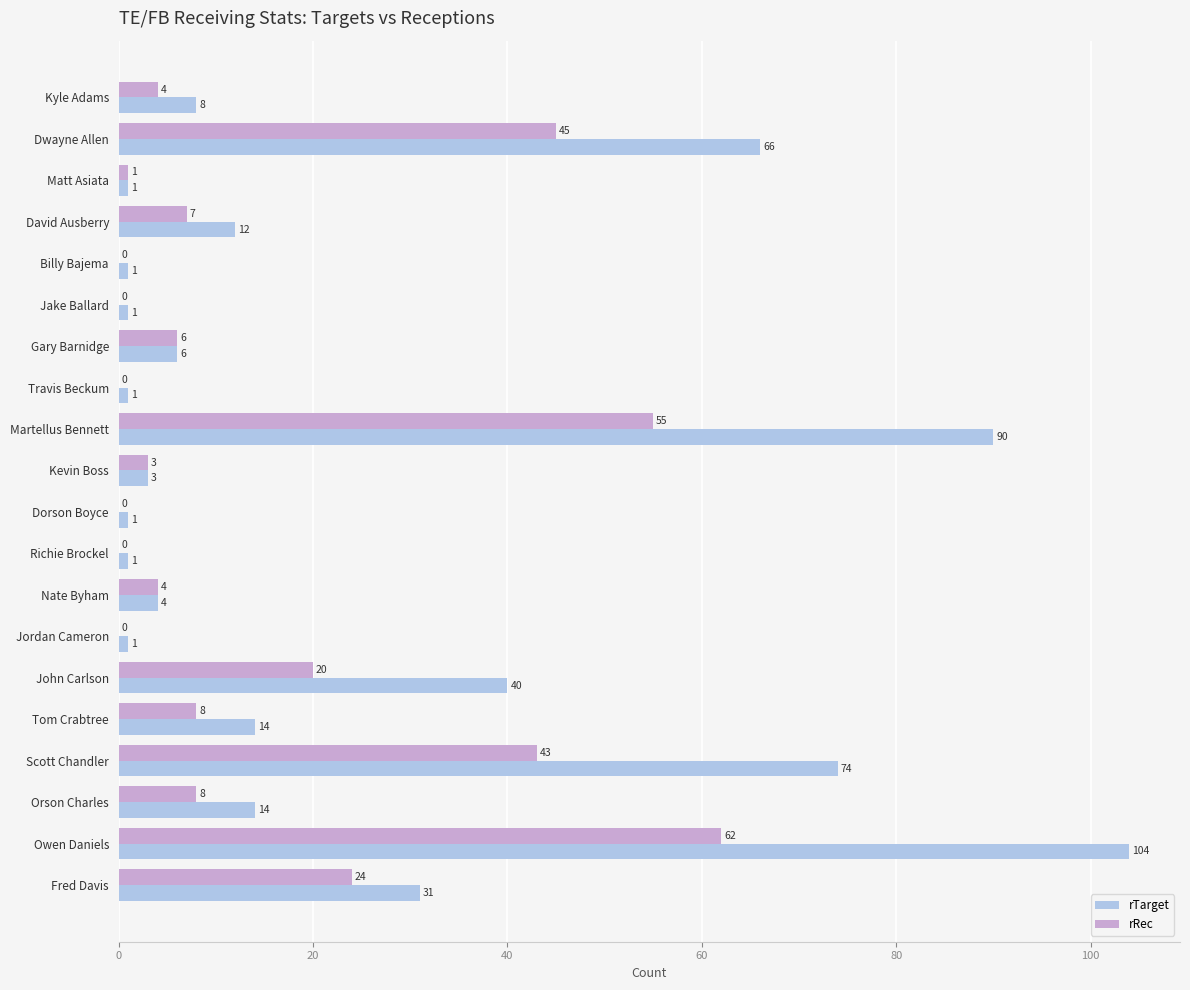

What is the maximum value shown in the chart?

104